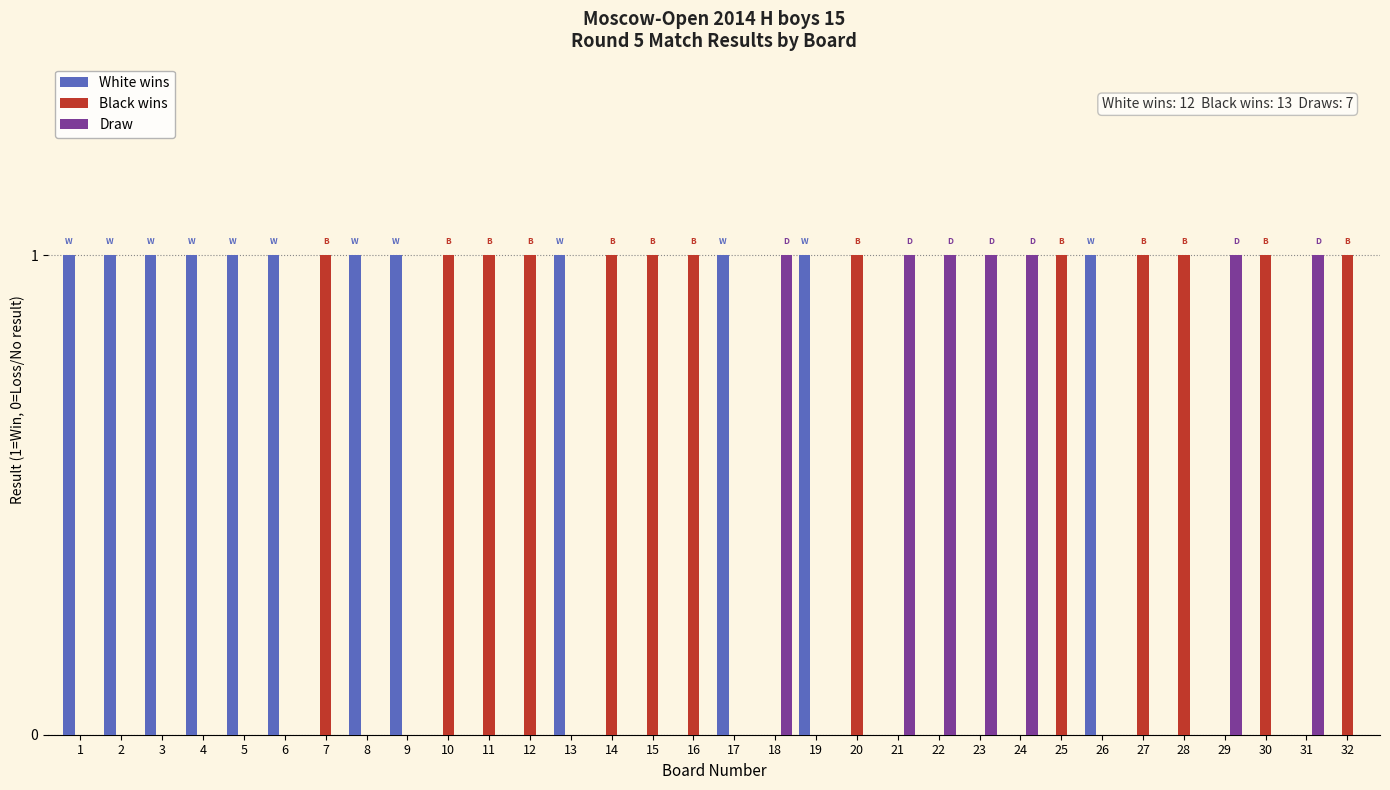

What is the sum of all Black wins values?

13